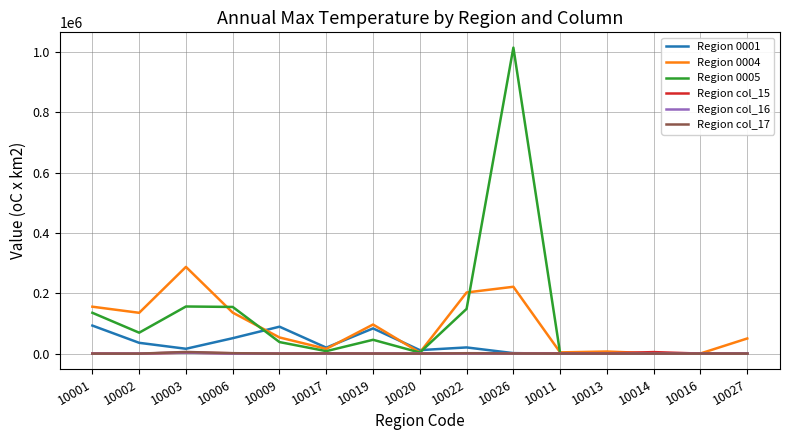

At which category is the sum across all series the highest?

10026